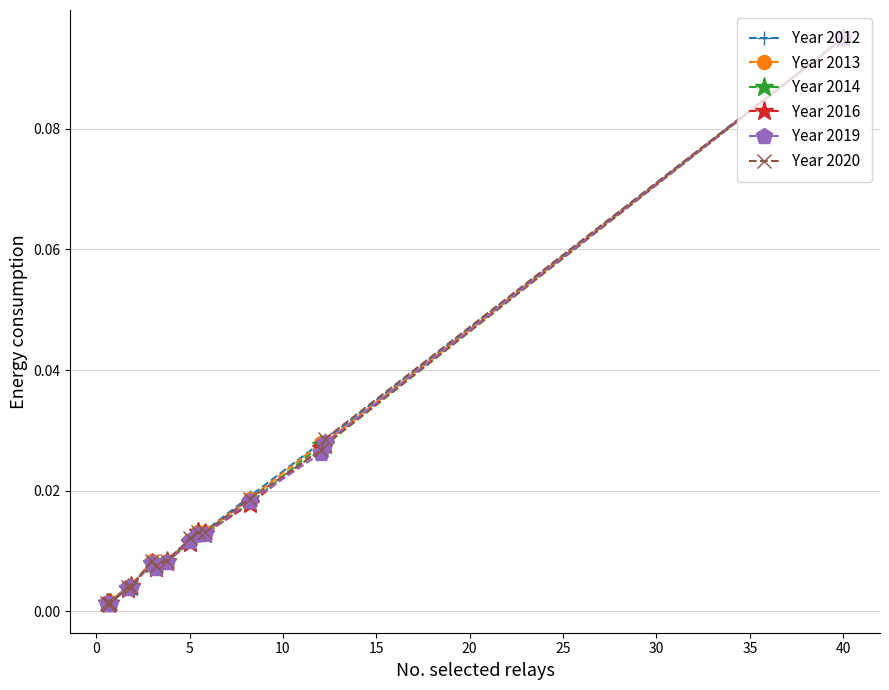

How many data points does each series have?

15